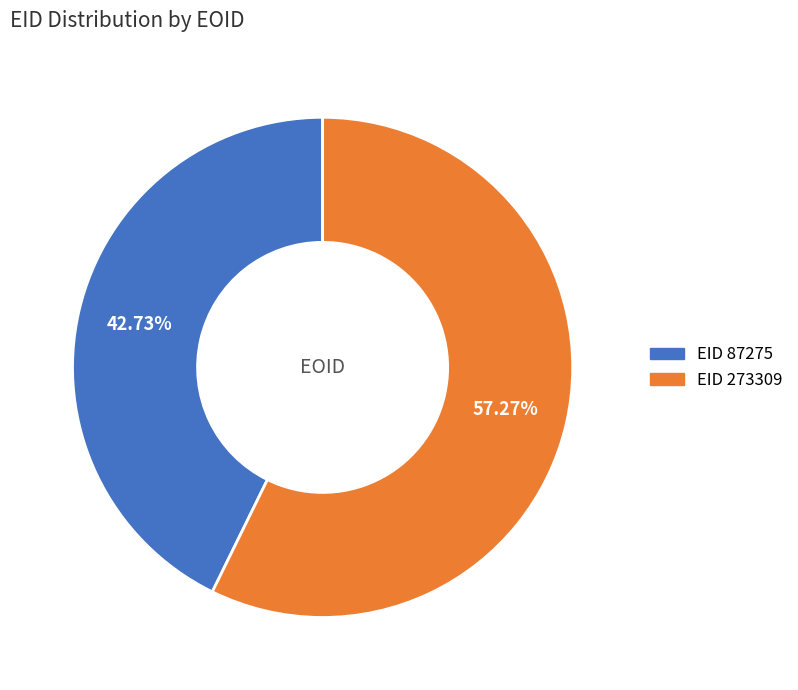

Is there any slice that represents more than half of the pie?

Yes